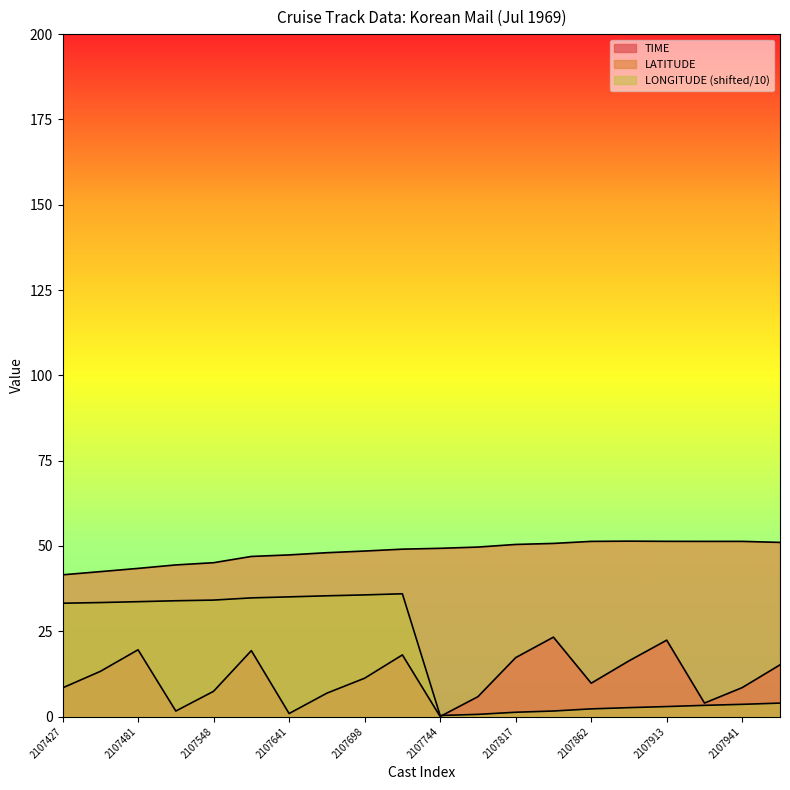

What is the value of the LATITUDE point at the 9th from the left?

48.5